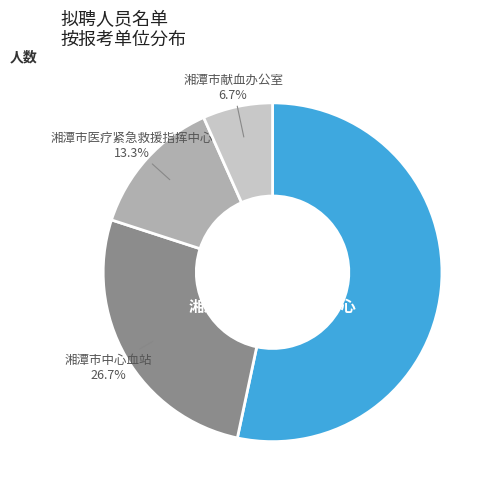

Is there a majority slice in this chart?

Yes